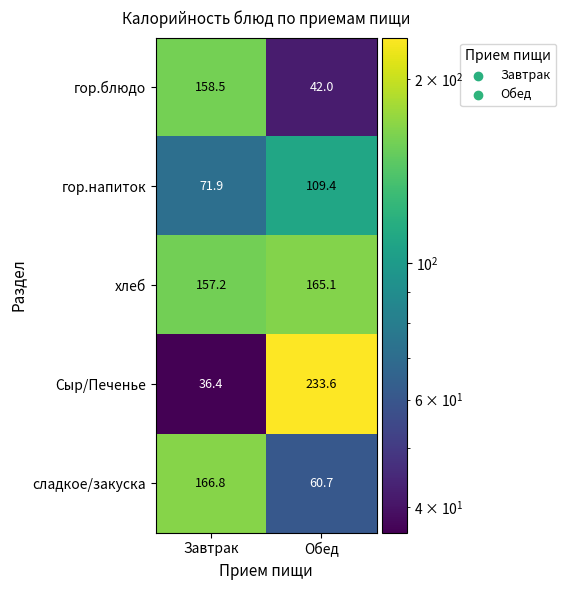

The хлеб series shows 157.2 at Завтрак. True or false?

True